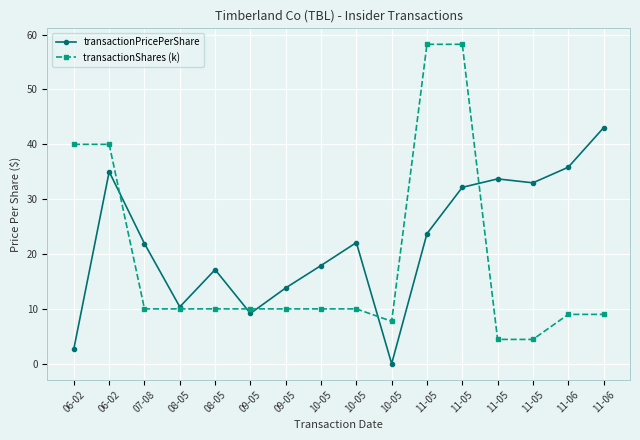

True or false: transactionShares (k) and transactionPricePerShare intersect in this chart.

True